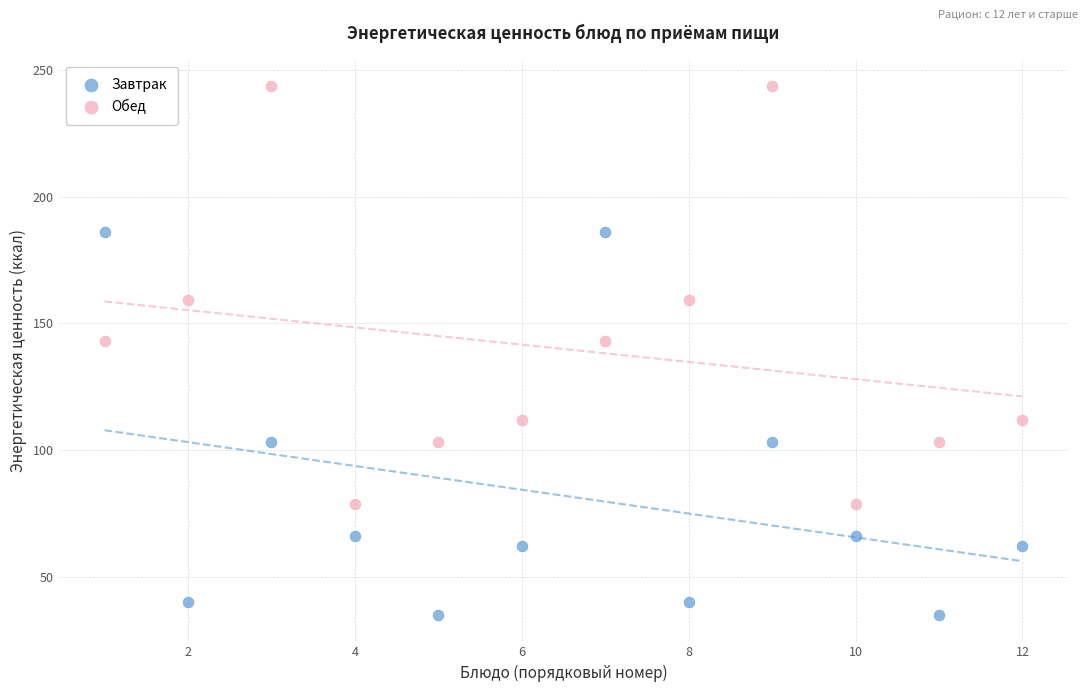

Across all data points, what is the range of X values (max minus min)?

11.0